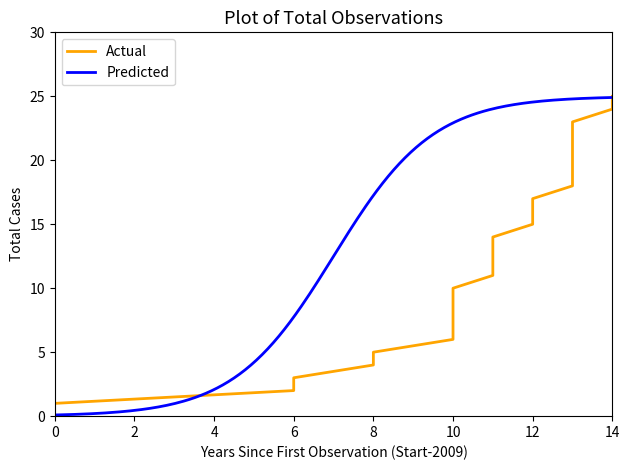

What is the value of the 19th point from the left?

18